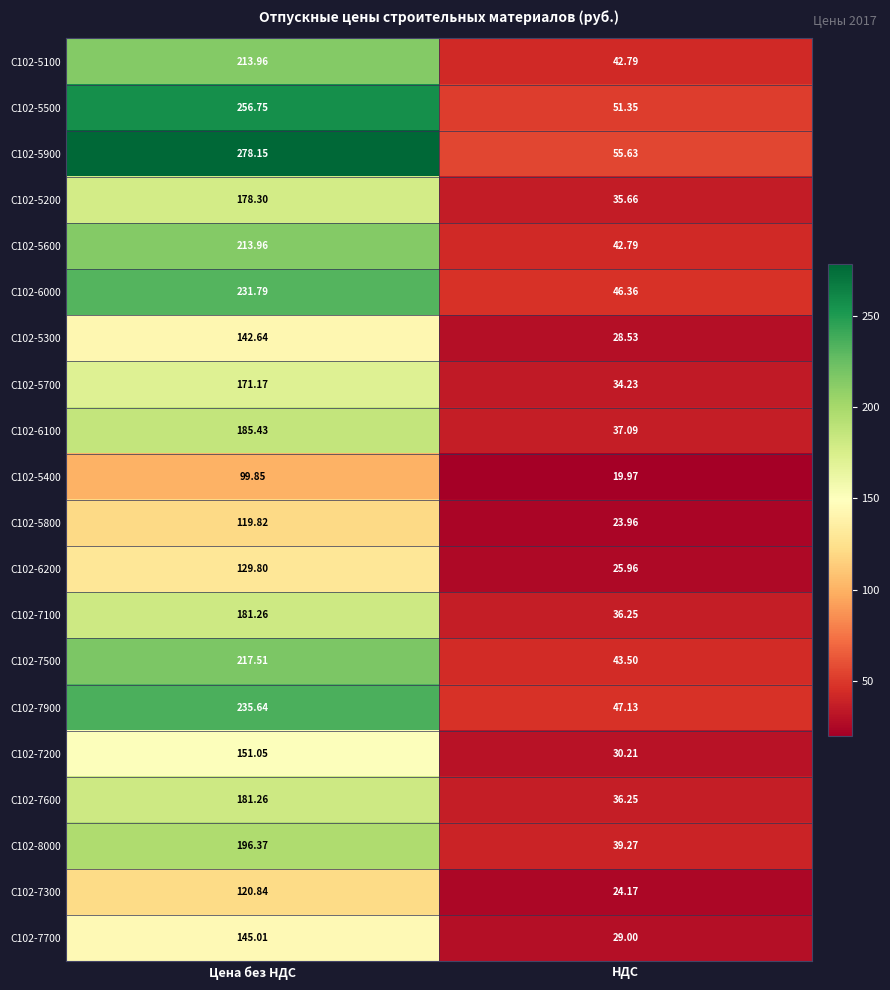

At which category is the sum across all series the highest?

Цена без НДС